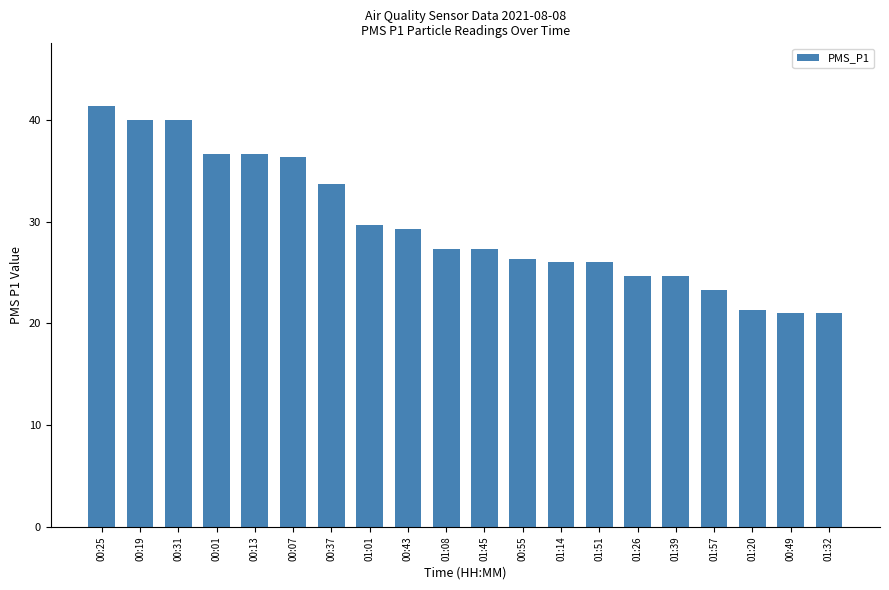

What is the change in value from 00:01 to 00:37?

-3.0